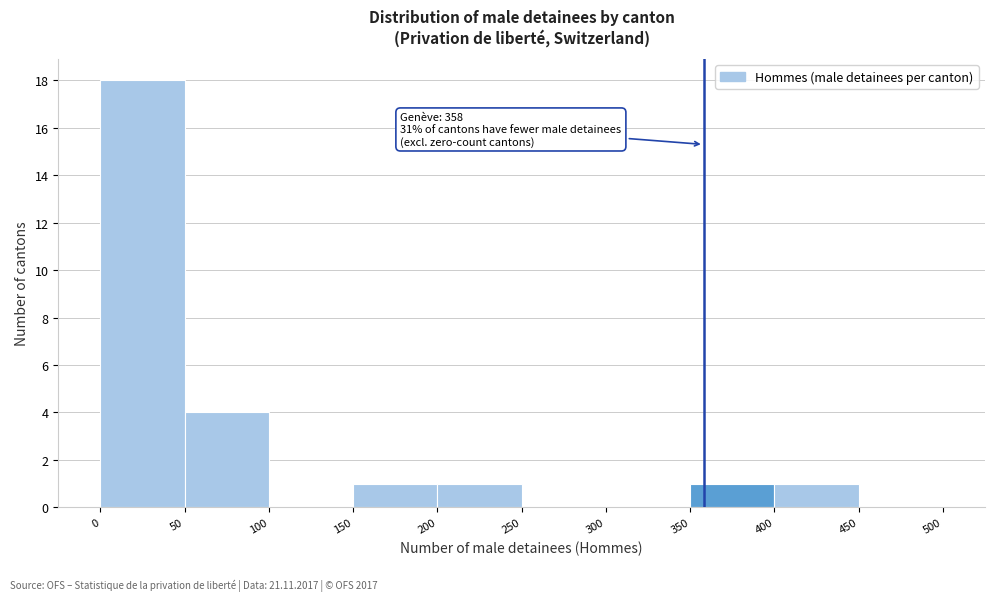

Over which range of the x-axis is the bar tallest?

0 to 50